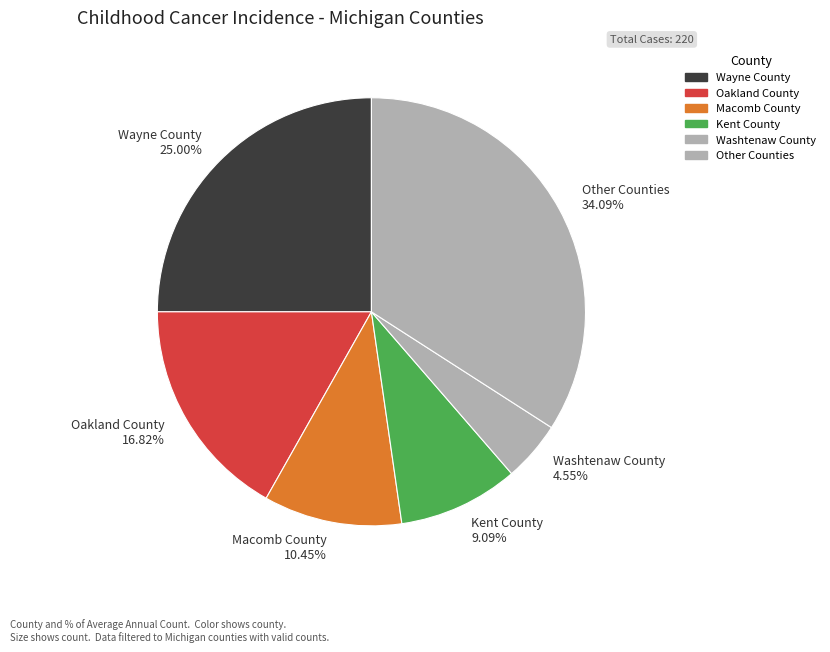

Count the number of slices in the pie.

6